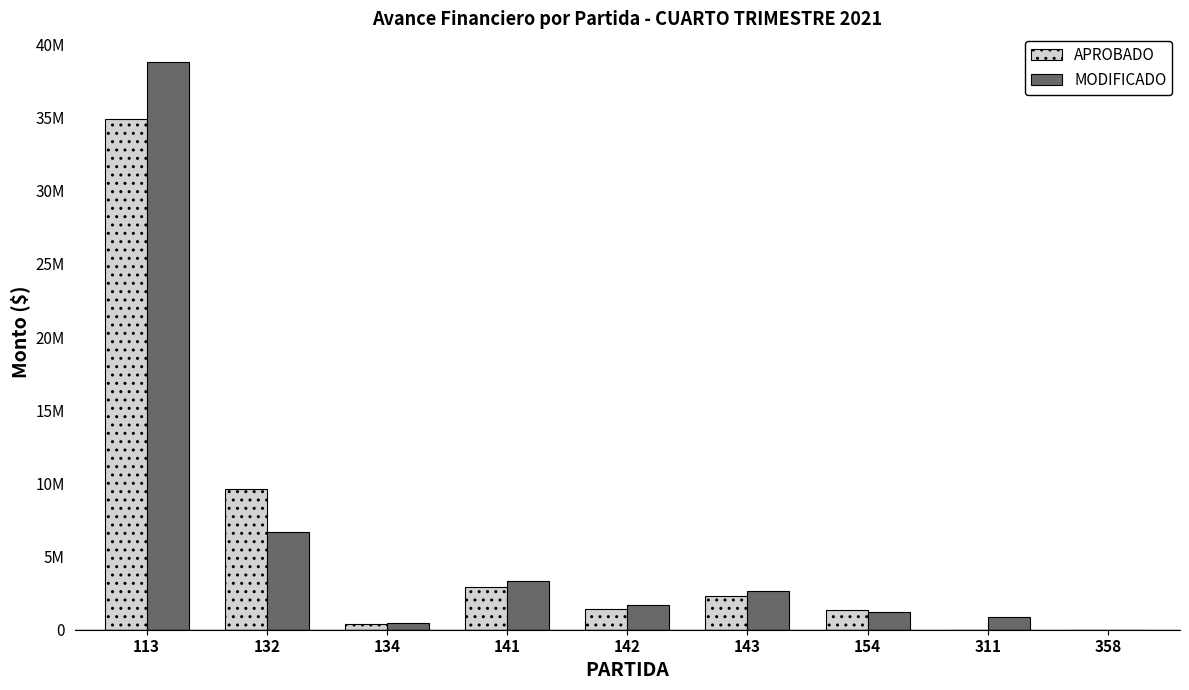

What are all the series names shown in the legend?

APROBADO, MODIFICADO